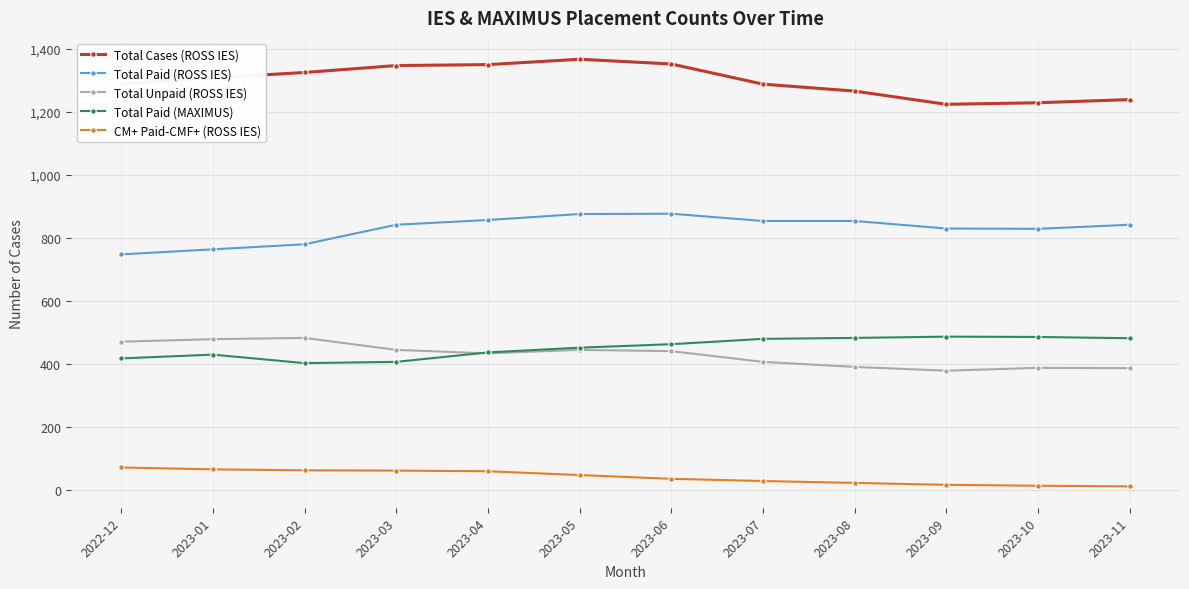

Which series has the largest total across all categories?

Total Cases (ROSS IES)